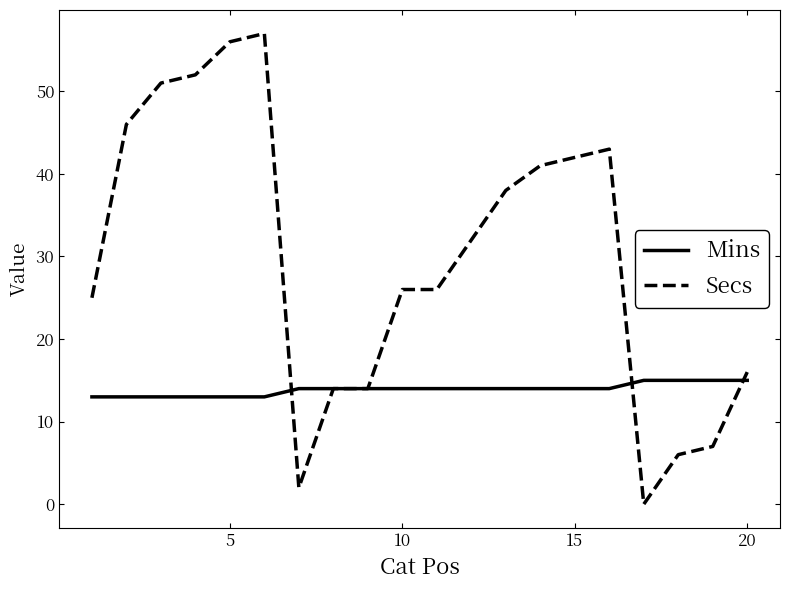

Which series has the largest range (max minus min)?

Secs